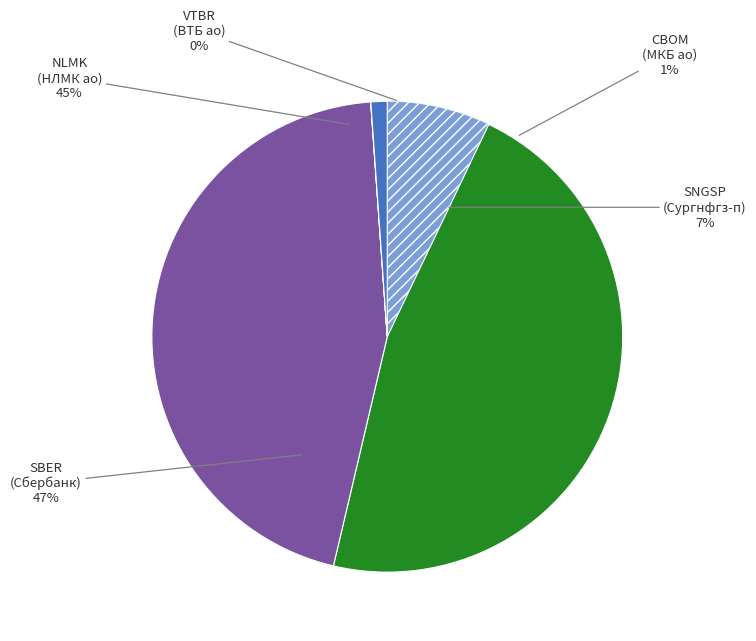

Which category has the smallest portion of the pie?

VTBR